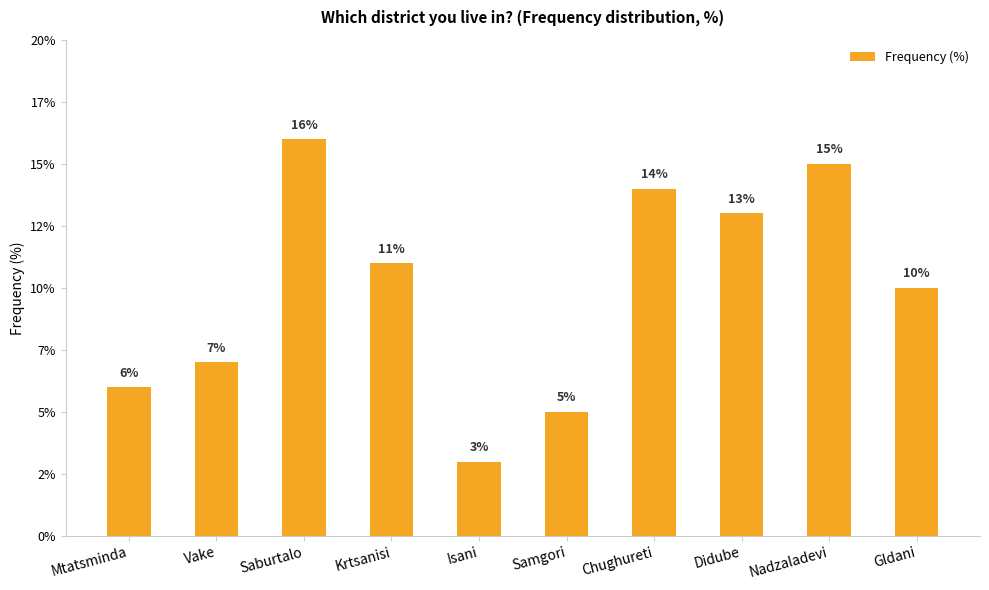

Are the bars grouped side by side (vs. stacked)?

No